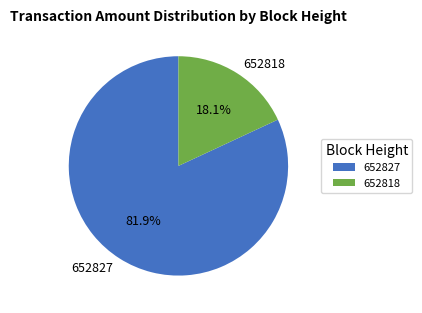

To the nearest percent, what percentage of the pie is 652818?

18%